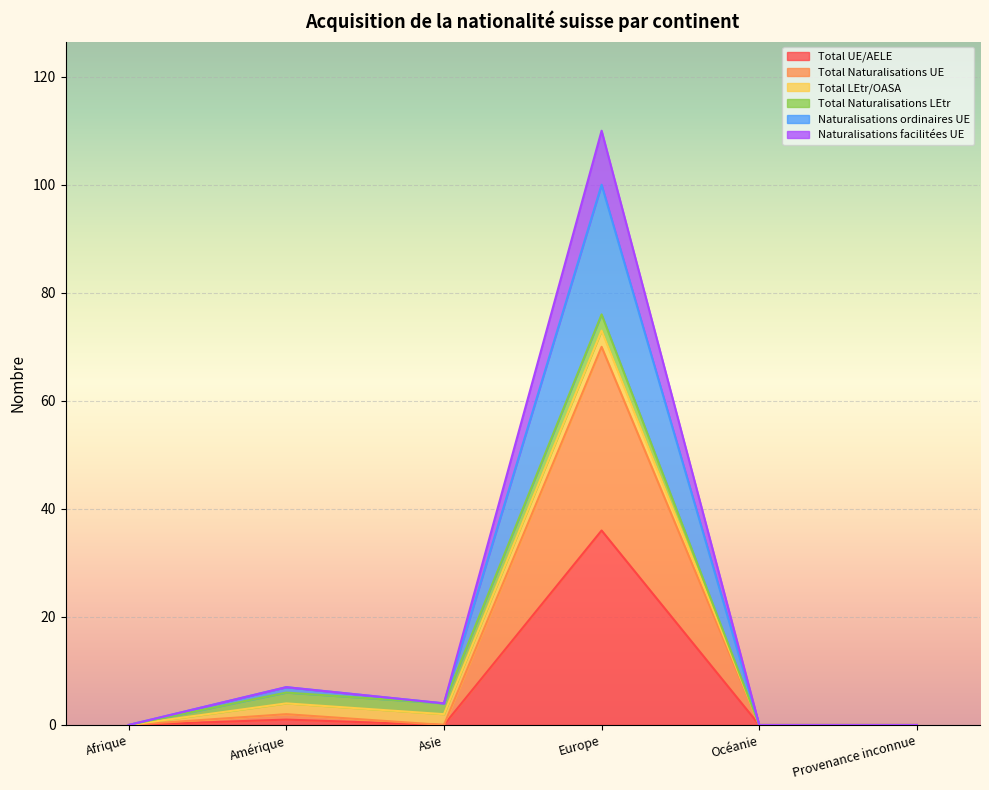

Between Amérique and Provenance inconnue, which is larger?

Amérique